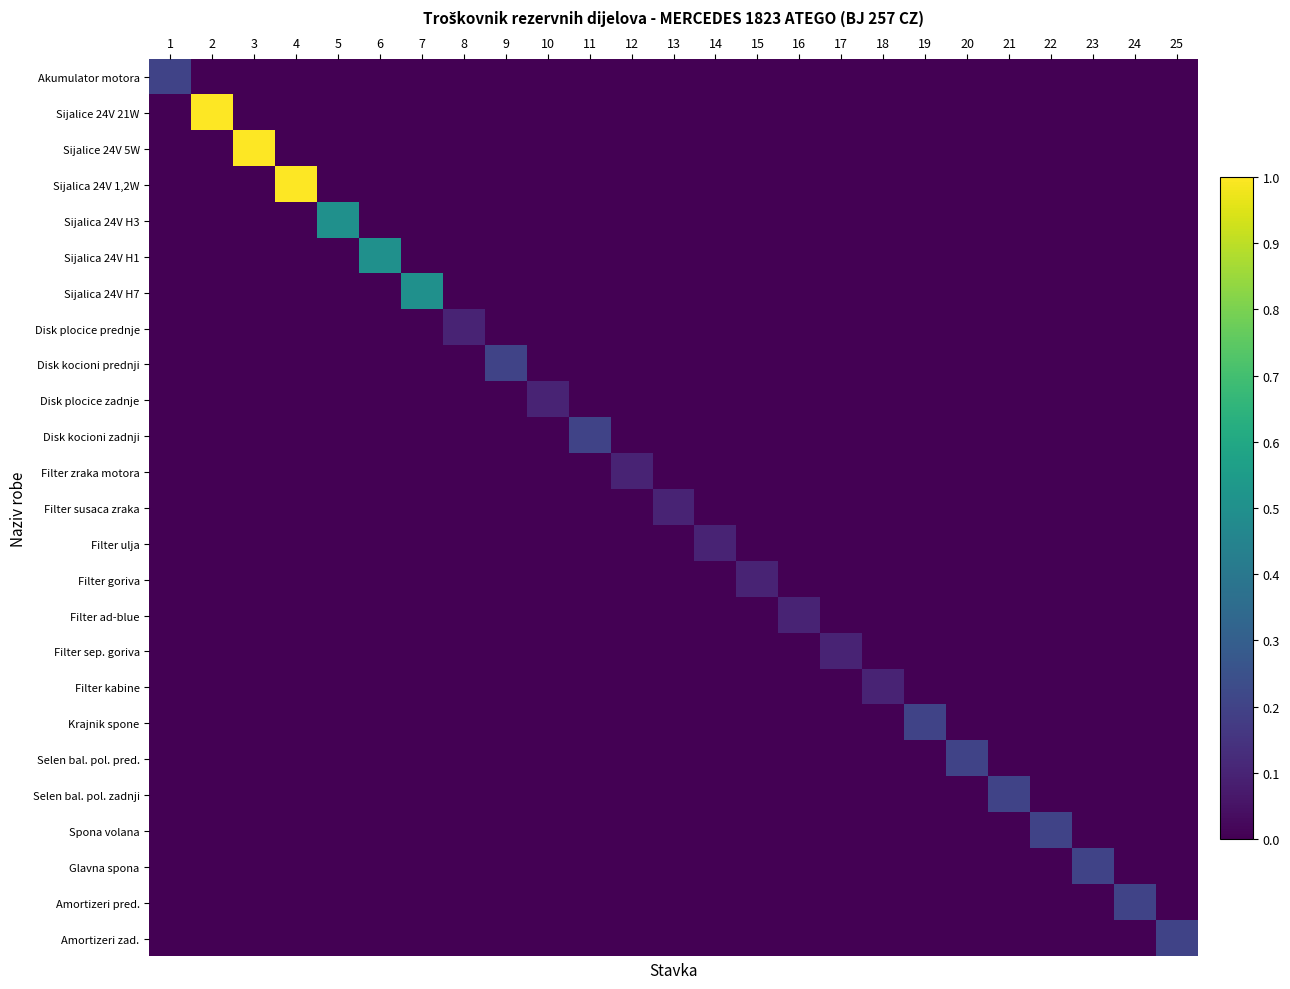

Reading left to right, list all the values displayed in this chart.

Akumulator motora: 1=0.2	2=0.0	3=0.0	4=0.0	5=0.0	6=0.0	7=0.0	8=0.0	9=0.0	10=0.0	11=0.0	12=0.0	13=0.0	14=0.0	15=0.0	16=0.0	17=0.0	18=0.0	19=0.0	20=0.0	21=0.0	22=0.0	23=0.0	24=0.0	25=0.0
Sijalice 24V 21W: 1=0.0	2=1.0	3=0.0	4=0.0	5=0.0	6=0.0	7=0.0	8=0.0	9=0.0	10=0.0	11=0.0	12=0.0	13=0.0	14=0.0	15=0.0	16=0.0	17=0.0	18=0.0	19=0.0	20=0.0	21=0.0	22=0.0	23=0.0	24=0.0	25=0.0
Sijalice 24V 5W: 1=0.0	2=0.0	3=1.0	4=0.0	5=0.0	6=0.0	7=0.0	8=0.0	9=0.0	10=0.0	11=0.0	12=0.0	13=0.0	14=0.0	15=0.0	16=0.0	17=0.0	18=0.0	19=0.0	20=0.0	21=0.0	22=0.0	23=0.0	24=0.0	25=0.0
Sijalica 24V 1,2W: 1=0.0	2=0.0	3=0.0	4=1.0	5=0.0	6=0.0	7=0.0	8=0.0	9=0.0	10=0.0	11=0.0	12=0.0	13=0.0	14=0.0	15=0.0	16=0.0	17=0.0	18=0.0	19=0.0	20=0.0	21=0.0	22=0.0	23=0.0	24=0.0	25=0.0
Sijalica 24V H3: 1=0.0	2=0.0	3=0.0	4=0.0	5=0.5	6=0.0	7=0.0	8=0.0	9=0.0	10=0.0	11=0.0	12=0.0	13=0.0	14=0.0	15=0.0	16=0.0	17=0.0	18=0.0	19=0.0	20=0.0	21=0.0	22=0.0	23=0.0	24=0.0	25=0.0
Sijalica 24V H1: 1=0.0	2=0.0	3=0.0	4=0.0	5=0.0	6=0.5	7=0.0	8=0.0	9=0.0	10=0.0	11=0.0	12=0.0	13=0.0	14=0.0	15=0.0	16=0.0	17=0.0	18=0.0	19=0.0	20=0.0	21=0.0	22=0.0	23=0.0	24=0.0	25=0.0
Sijalica 24V H7: 1=0.0	2=0.0	3=0.0	4=0.0	5=0.0	6=0.0	7=0.5	8=0.0	9=0.0	10=0.0	11=0.0	12=0.0	13=0.0	14=0.0	15=0.0	16=0.0	17=0.0	18=0.0	19=0.0	20=0.0	21=0.0	22=0.0	23=0.0	24=0.0	25=0.0
Disk plocice prednje: 1=0.0	2=0.0	3=0.0	4=0.0	5=0.0	6=0.0	7=0.0	8=0.1	9=0.0	10=0.0	11=0.0	12=0.0	13=0.0	14=0.0	15=0.0	16=0.0	17=0.0	18=0.0	19=0.0	20=0.0	21=0.0	22=0.0	23=0.0	24=0.0	25=0.0
Disk kocioni prednji: 1=0.0	2=0.0	3=0.0	4=0.0	5=0.0	6=0.0	7=0.0	8=0.0	9=0.2	10=0.0	11=0.0	12=0.0	13=0.0	14=0.0	15=0.0	16=0.0	17=0.0	18=0.0	19=0.0	20=0.0	21=0.0	22=0.0	23=0.0	24=0.0	25=0.0
Disk plocice zadnje: 1=0.0	2=0.0	3=0.0	4=0.0	5=0.0	6=0.0	7=0.0	8=0.0	9=0.0	10=0.1	11=0.0	12=0.0	13=0.0	14=0.0	15=0.0	16=0.0	17=0.0	18=0.0	19=0.0	20=0.0	21=0.0	22=0.0	23=0.0	24=0.0	25=0.0
Disk kocioni zadnji: 1=0.0	2=0.0	3=0.0	4=0.0	5=0.0	6=0.0	7=0.0	8=0.0	9=0.0	10=0.0	11=0.2	12=0.0	13=0.0	14=0.0	15=0.0	16=0.0	17=0.0	18=0.0	19=0.0	20=0.0	21=0.0	22=0.0	23=0.0	24=0.0	25=0.0
Filter zraka motora: 1=0.0	2=0.0	3=0.0	4=0.0	5=0.0	6=0.0	7=0.0	8=0.0	9=0.0	10=0.0	11=0.0	12=0.1	13=0.0	14=0.0	15=0.0	16=0.0	17=0.0	18=0.0	19=0.0	20=0.0	21=0.0	22=0.0	23=0.0	24=0.0	25=0.0
Filter susaca zraka: 1=0.0	2=0.0	3=0.0	4=0.0	5=0.0	6=0.0	7=0.0	8=0.0	9=0.0	10=0.0	11=0.0	12=0.0	13=0.1	14=0.0	15=0.0	16=0.0	17=0.0	18=0.0	19=0.0	20=0.0	21=0.0	22=0.0	23=0.0	24=0.0	25=0.0
Filter ulja: 1=0.0	2=0.0	3=0.0	4=0.0	5=0.0	6=0.0	7=0.0	8=0.0	9=0.0	10=0.0	11=0.0	12=0.0	13=0.0	14=0.1	15=0.0	16=0.0	17=0.0	18=0.0	19=0.0	20=0.0	21=0.0	22=0.0	23=0.0	24=0.0	25=0.0
Filter goriva: 1=0.0	2=0.0	3=0.0	4=0.0	5=0.0	6=0.0	7=0.0	8=0.0	9=0.0	10=0.0	11=0.0	12=0.0	13=0.0	14=0.0	15=0.1	16=0.0	17=0.0	18=0.0	19=0.0	20=0.0	21=0.0	22=0.0	23=0.0	24=0.0	25=0.0
Filter ad-blue: 1=0.0	2=0.0	3=0.0	4=0.0	5=0.0	6=0.0	7=0.0	8=0.0	9=0.0	10=0.0	11=0.0	12=0.0	13=0.0	14=0.0	15=0.0	16=0.1	17=0.0	18=0.0	19=0.0	20=0.0	21=0.0	22=0.0	23=0.0	24=0.0	25=0.0
Filter sep. goriva: 1=0.0	2=0.0	3=0.0	4=0.0	5=0.0	6=0.0	7=0.0	8=0.0	9=0.0	10=0.0	11=0.0	12=0.0	13=0.0	14=0.0	15=0.0	16=0.0	17=0.1	18=0.0	19=0.0	20=0.0	21=0.0	22=0.0	23=0.0	24=0.0	25=0.0
Filter kabine: 1=0.0	2=0.0	3=0.0	4=0.0	5=0.0	6=0.0	7=0.0	8=0.0	9=0.0	10=0.0	11=0.0	12=0.0	13=0.0	14=0.0	15=0.0	16=0.0	17=0.0	18=0.1	19=0.0	20=0.0	21=0.0	22=0.0	23=0.0	24=0.0	25=0.0
Krajnik spone: 1=0.0	2=0.0	3=0.0	4=0.0	5=0.0	6=0.0	7=0.0	8=0.0	9=0.0	10=0.0	11=0.0	12=0.0	13=0.0	14=0.0	15=0.0	16=0.0	17=0.0	18=0.0	19=0.2	20=0.0	21=0.0	22=0.0	23=0.0	24=0.0	25=0.0
Selen bal. pol. pred.: 1=0.0	2=0.0	3=0.0	4=0.0	5=0.0	6=0.0	7=0.0	8=0.0	9=0.0	10=0.0	11=0.0	12=0.0	13=0.0	14=0.0	15=0.0	16=0.0	17=0.0	18=0.0	19=0.0	20=0.2	21=0.0	22=0.0	23=0.0	24=0.0	25=0.0
Selen bal. pol. zadnji: 1=0.0	2=0.0	3=0.0	4=0.0	5=0.0	6=0.0	7=0.0	8=0.0	9=0.0	10=0.0	11=0.0	12=0.0	13=0.0	14=0.0	15=0.0	16=0.0	17=0.0	18=0.0	19=0.0	20=0.0	21=0.2	22=0.0	23=0.0	24=0.0	25=0.0
Spona volana: 1=0.0	2=0.0	3=0.0	4=0.0	5=0.0	6=0.0	7=0.0	8=0.0	9=0.0	10=0.0	11=0.0	12=0.0	13=0.0	14=0.0	15=0.0	16=0.0	17=0.0	18=0.0	19=0.0	20=0.0	21=0.0	22=0.2	23=0.0	24=0.0	25=0.0
Glavna spona: 1=0.0	2=0.0	3=0.0	4=0.0	5=0.0	6=0.0	7=0.0	8=0.0	9=0.0	10=0.0	11=0.0	12=0.0	13=0.0	14=0.0	15=0.0	16=0.0	17=0.0	18=0.0	19=0.0	20=0.0	21=0.0	22=0.0	23=0.2	24=0.0	25=0.0
Amortizeri pred.: 1=0.0	2=0.0	3=0.0	4=0.0	5=0.0	6=0.0	7=0.0	8=0.0	9=0.0	10=0.0	11=0.0	12=0.0	13=0.0	14=0.0	15=0.0	16=0.0	17=0.0	18=0.0	19=0.0	20=0.0	21=0.0	22=0.0	23=0.0	24=0.2	25=0.0
Amortizeri zad.: 1=0.0	2=0.0	3=0.0	4=0.0	5=0.0	6=0.0	7=0.0	8=0.0	9=0.0	10=0.0	11=0.0	12=0.0	13=0.0	14=0.0	15=0.0	16=0.0	17=0.0	18=0.0	19=0.0	20=0.0	21=0.0	22=0.0	23=0.0	24=0.0	25=0.2